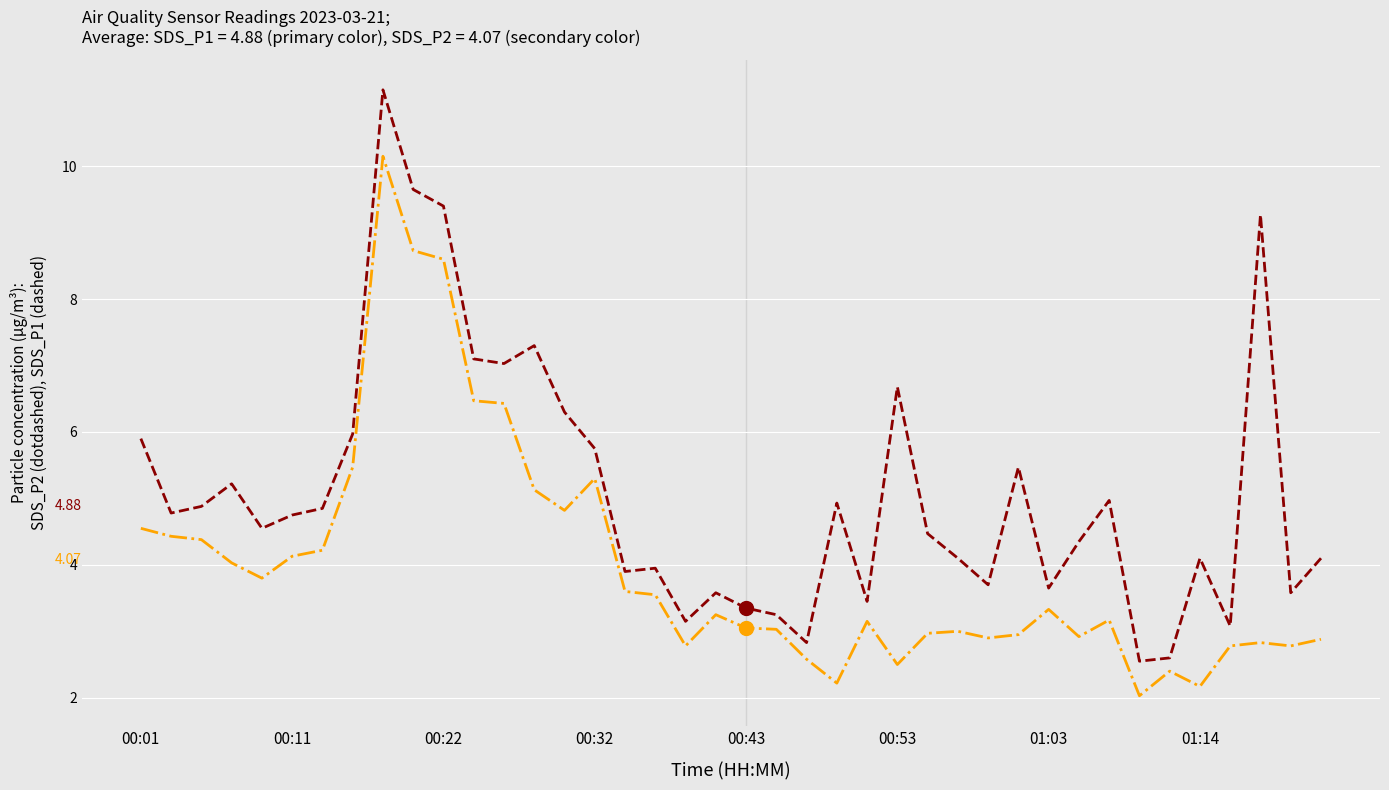

What is the minimum value shown in the chart?

2.0